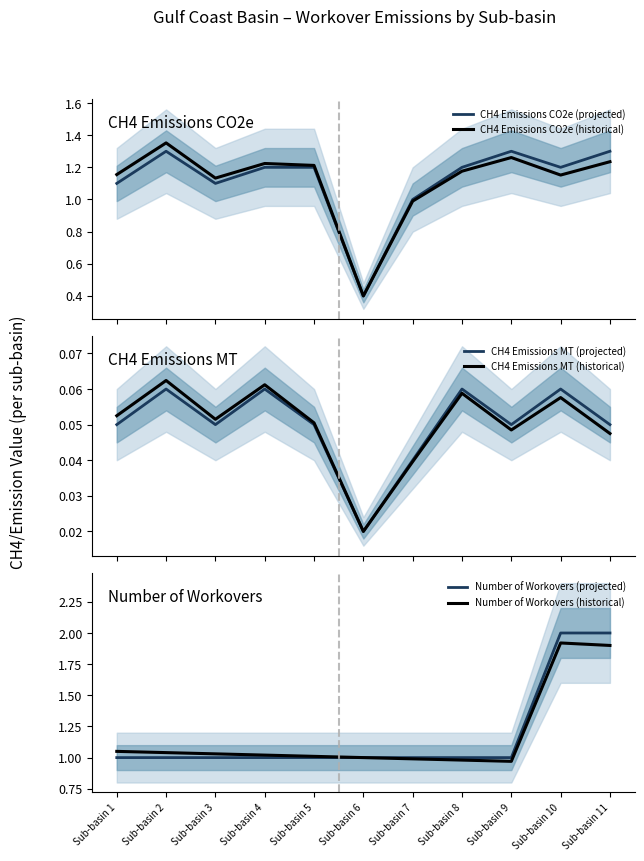

List the series in order of their peak value, lowest first.

CH4 Emissions MT (projected), CH4 Emissions MT (historical), CH4 Emissions CO2e (projected), CH4 Emissions CO2e (historical), Number of Workovers (historical), Number of Workovers (projected)